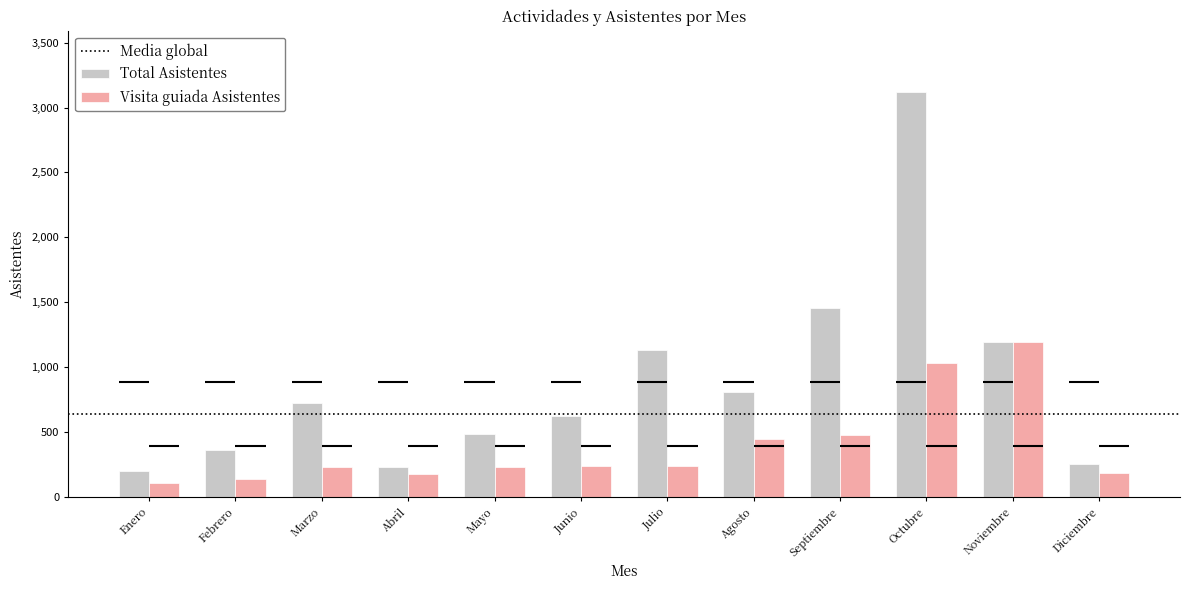

What is the sum of all Visita guiada Asistentes values?

4698